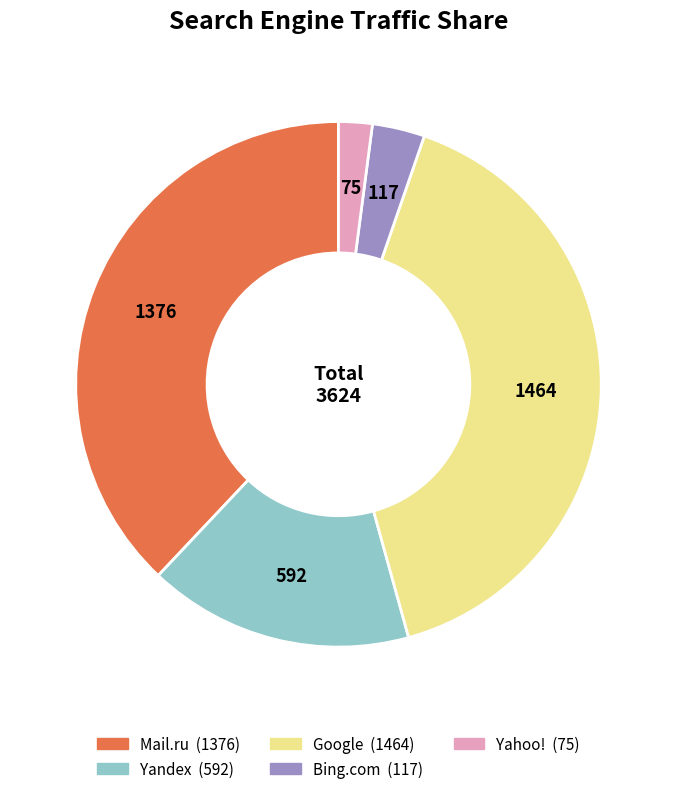

The Google slice represents 40% of the pie. True or false?

True